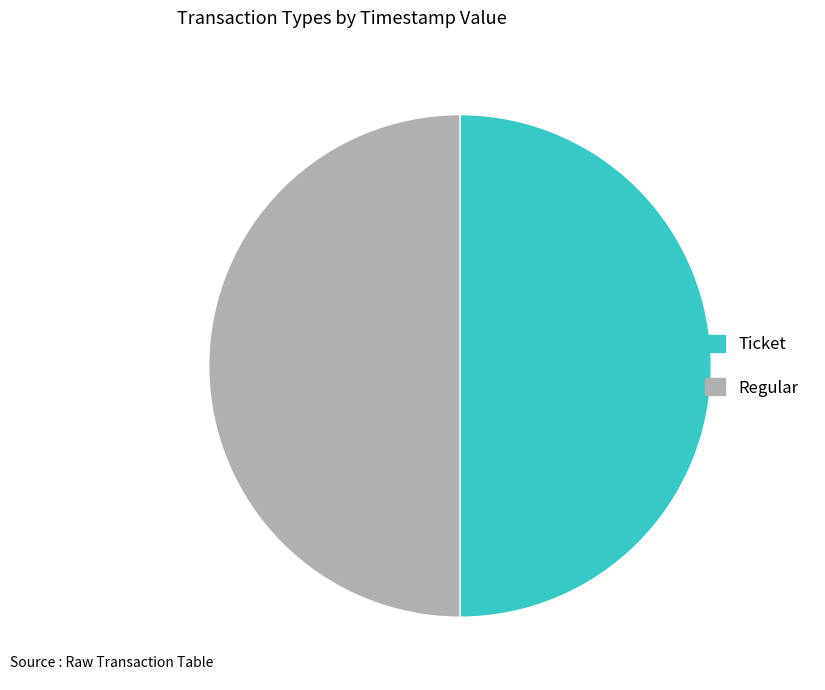

Do Ticket and Regular together represent more than half of the pie?

Yes